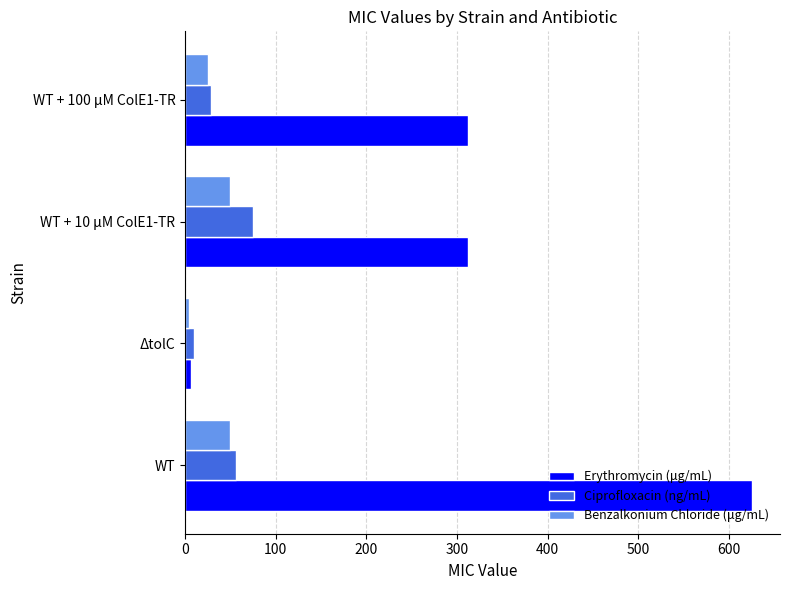

What is the difference between the highest and lowest values at WT?

575.0